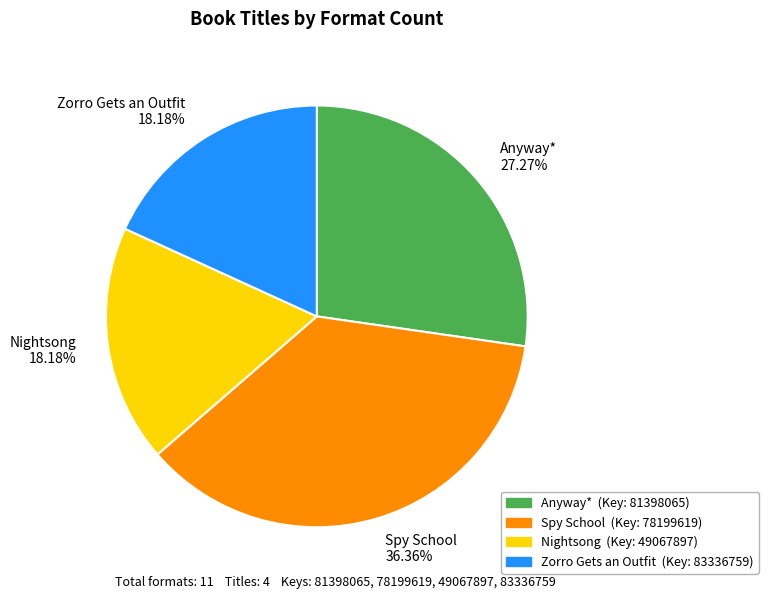

Combined, what portion of the pie is Anyway* and Nightsong?

45.5%